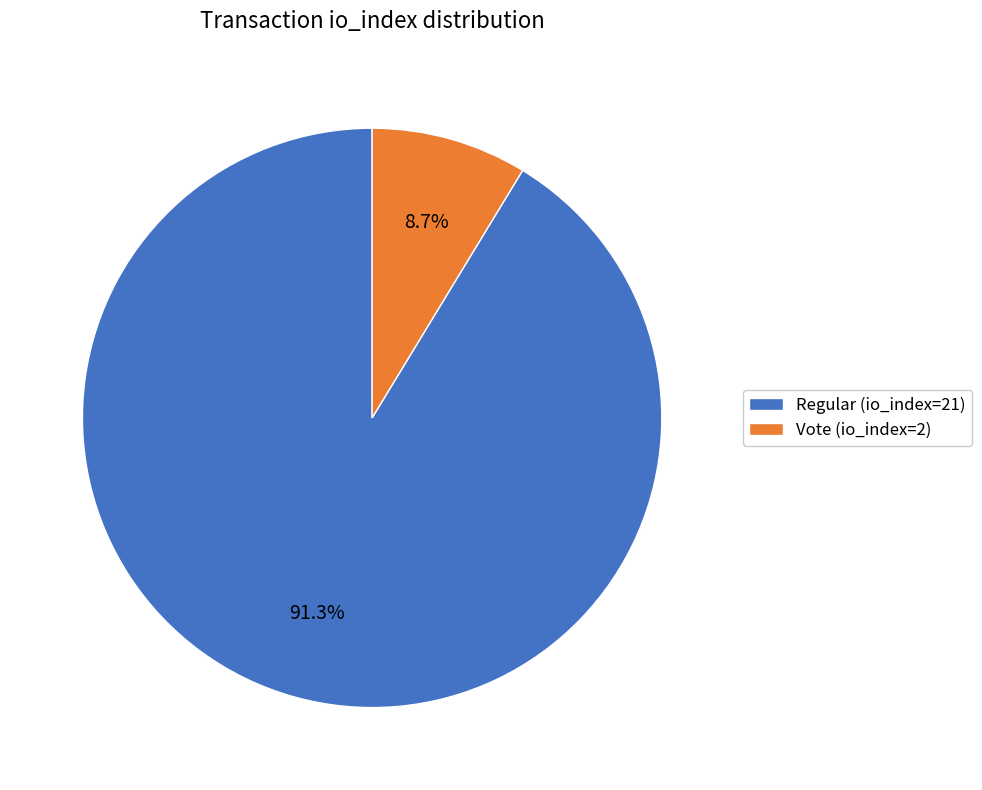

Which slice is the smallest?

Vote (io_index=2)